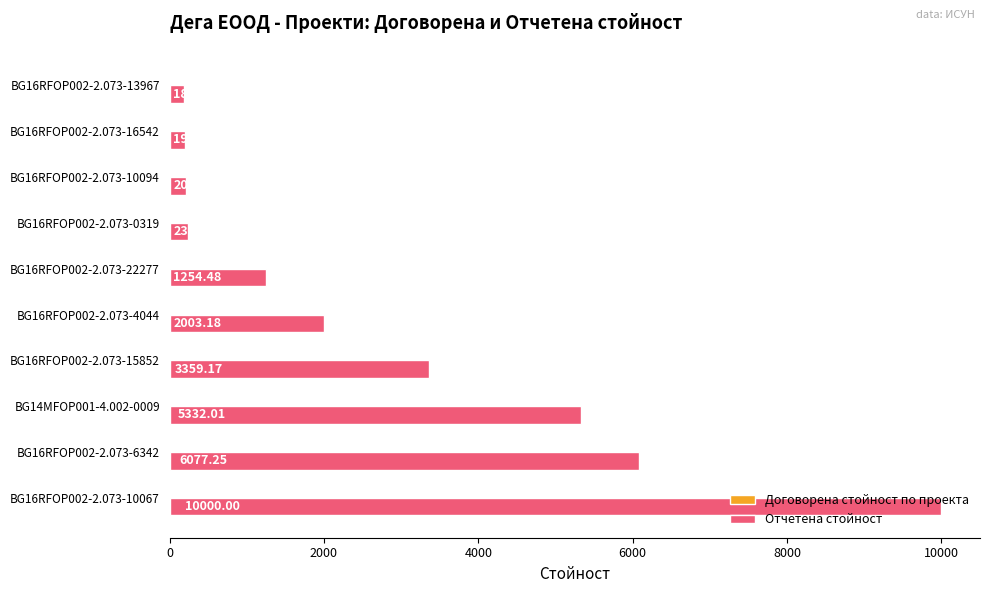

Rank the categories by value from highest to lowest.

BG16RFOP002-2.073-10067, BG16RFOP002-2.073-6342, BG14MFOP001-4.002-0009, BG16RFOP002-2.073-15852, BG16RFOP002-2.073-4044, BG16RFOP002-2.073-22277, BG16RFOP002-2.073-0319, BG16RFOP002-2.073-10094, BG16RFOP002-2.073-16542, BG16RFOP002-2.073-13967